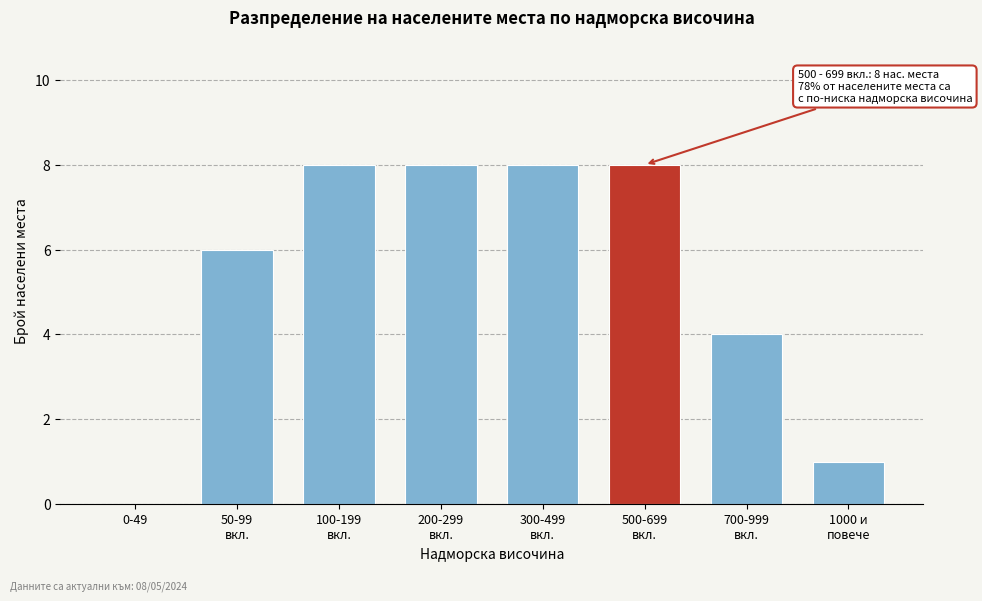

What is the sum of all values?

43